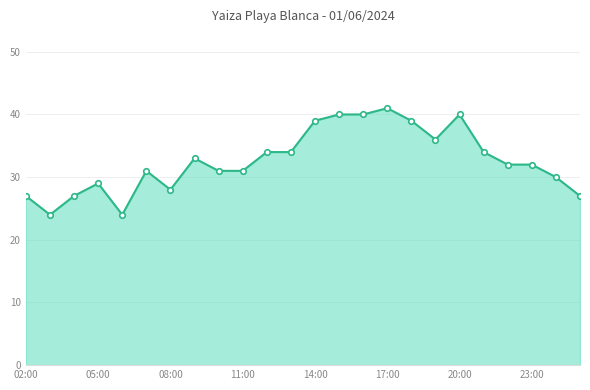

Does the chart display data point markers on the line(s)?

Yes